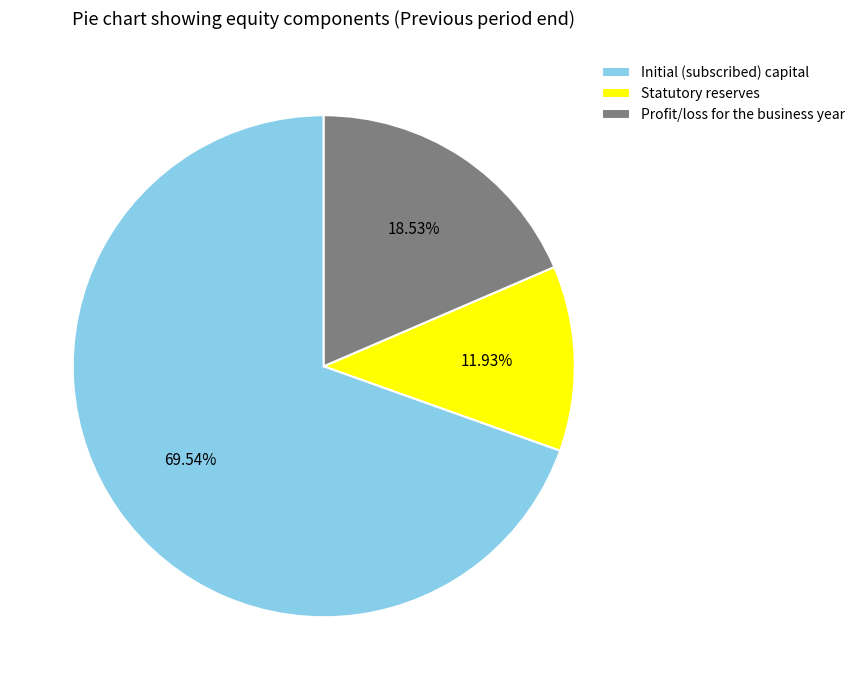

Does Initial (subscribed) capital account for over 50% of the chart?

Yes